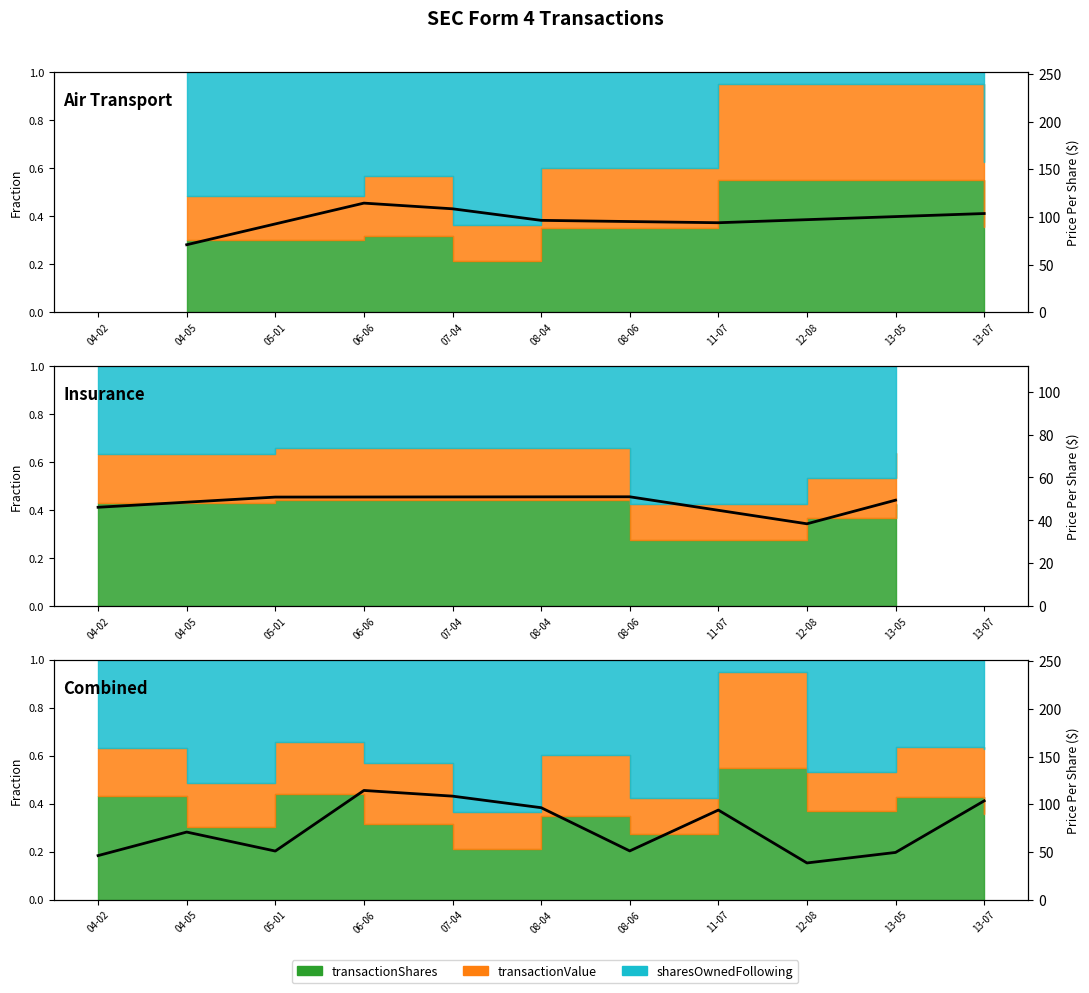

What is the average value?

74.8